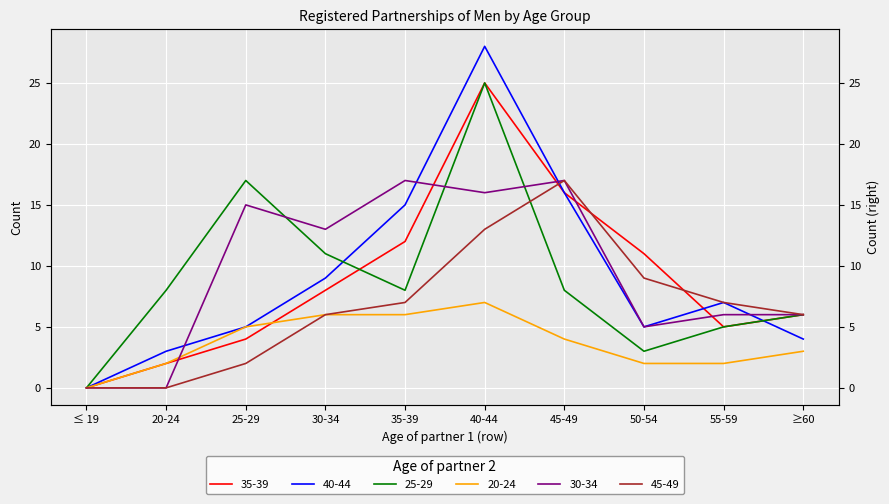

At how many categories does at least one series exceed 5?

9